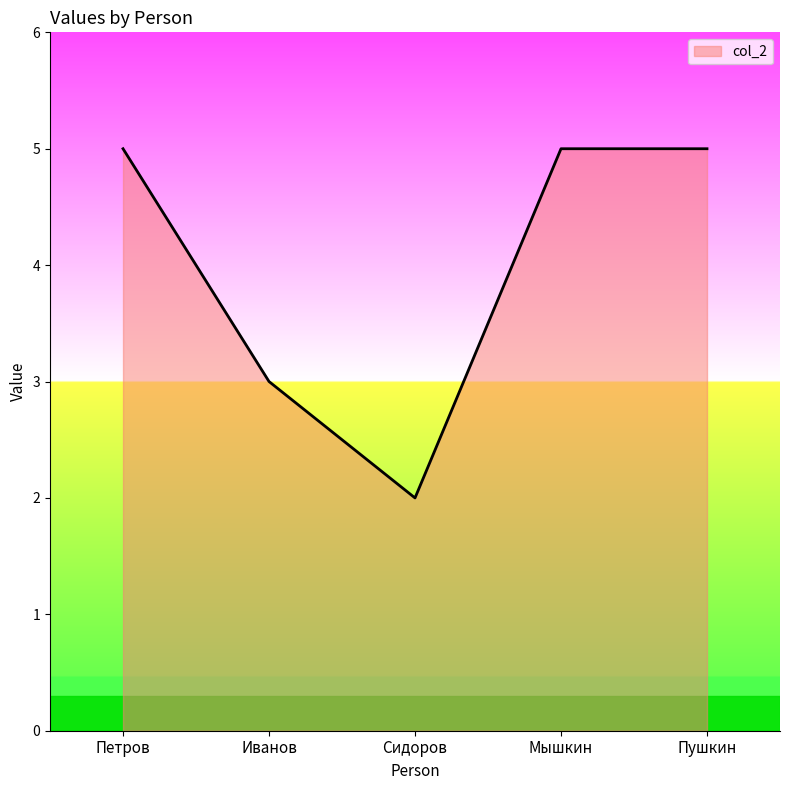

The chart shows a value of 3 at Петров. True or false?

False